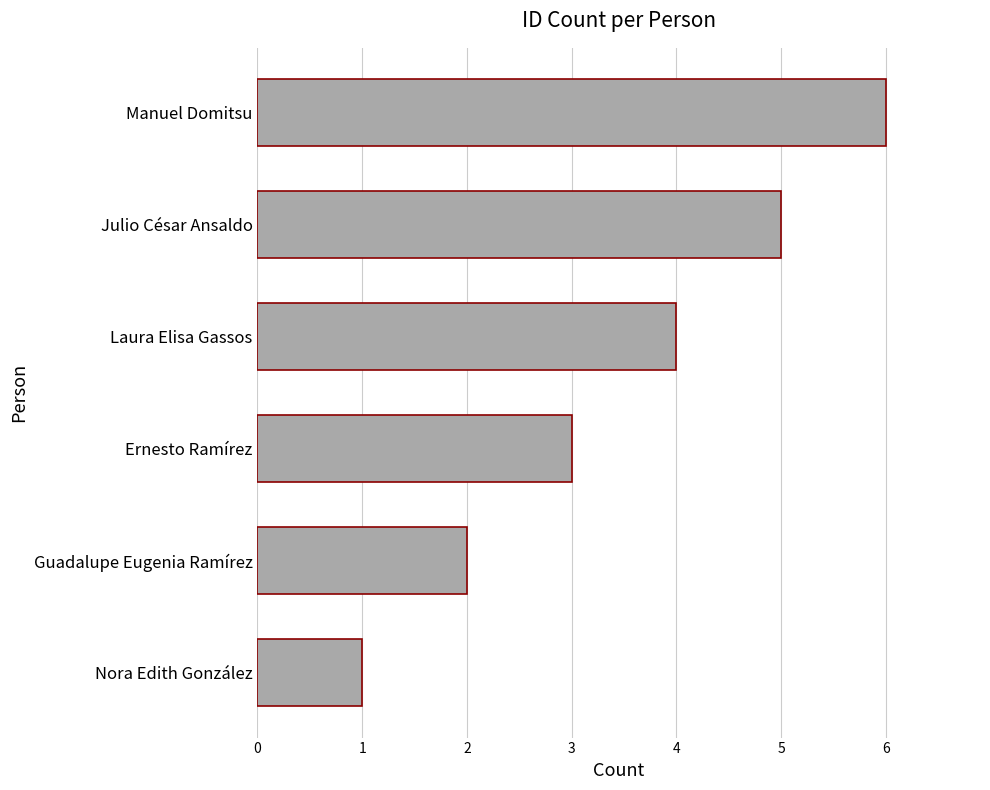

List the labels in order of value, smallest first.

Nora Edith González, Guadalupe Eugenia Ramírez, Ernesto Ramírez, Laura Elisa Gassos, Julio César Ansaldo, Manuel Domitsu